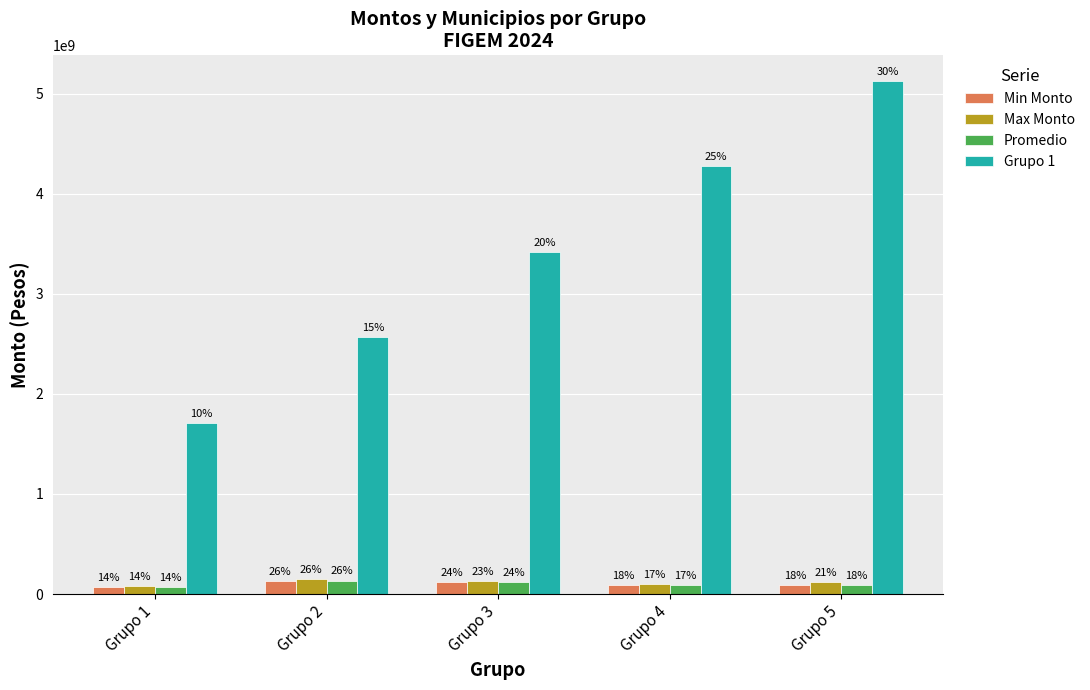

The Grupo 1 series shows 4272255250 at Grupo 4. True or false?

True